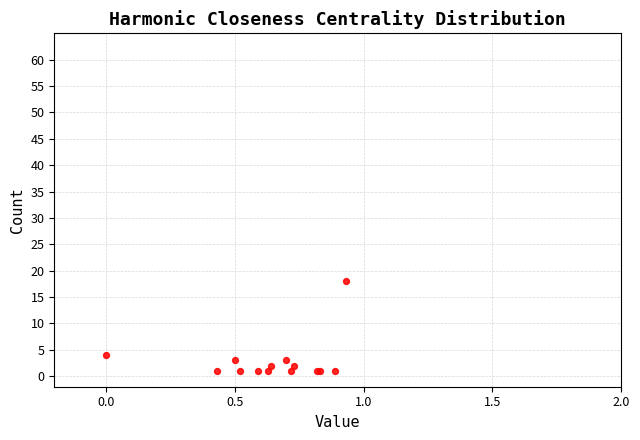

What Y value in the scatter plot is closest to 9?

4